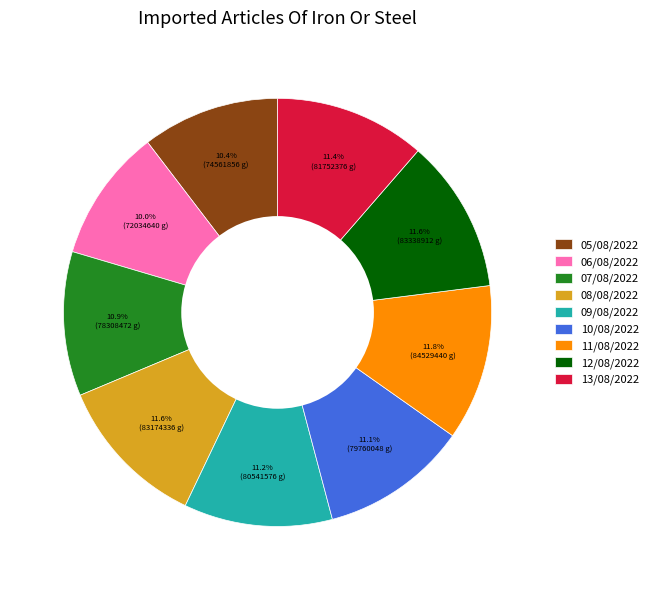

What is the ratio of the value at 05/08/2022 to the value at 06/08/2022?

1.0